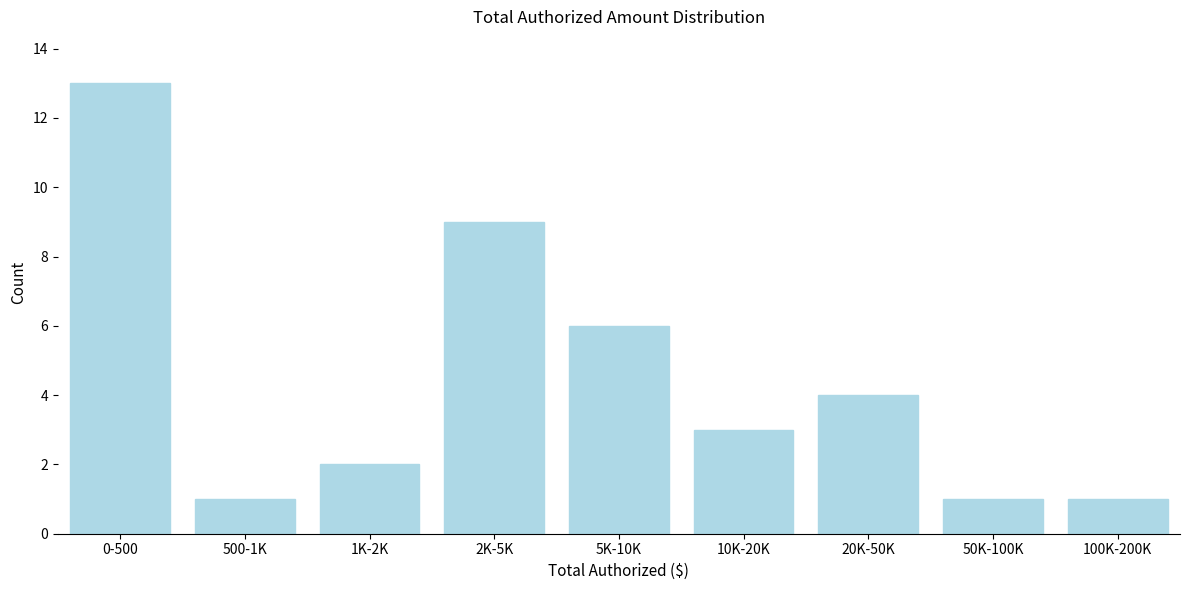

Reading left to right, what are all the values shown in this chart?

0-500=13	500-1K=1	1K-2K=2	2K-5K=9	5K-10K=6	10K-20K=3	20K-50K=4	50K-100K=1	100K-200K=1